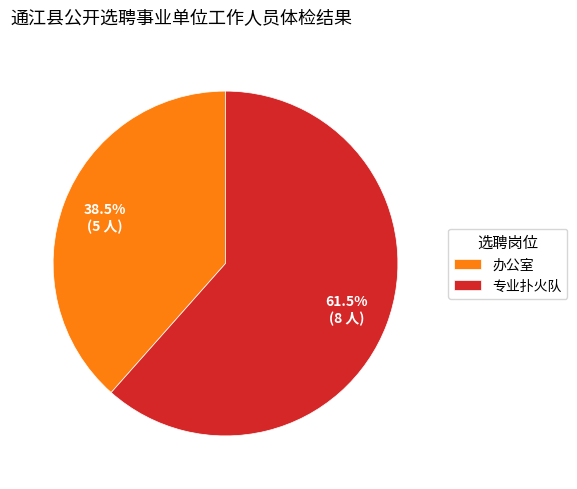

Which slice is the smallest?

办公室